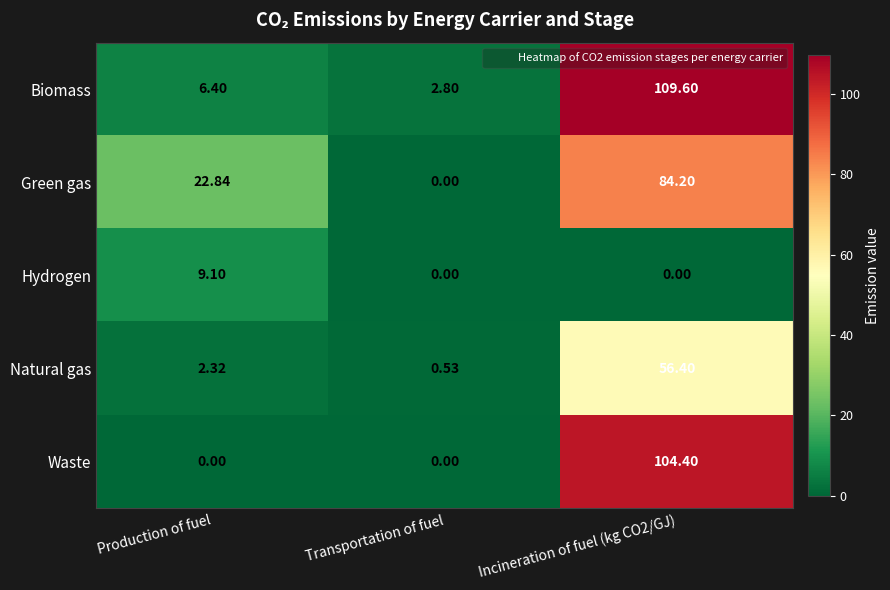

At Production of fuel, list the series in order from largest to smallest.

Green gas, Hydrogen, Biomass, Natural gas, Waste